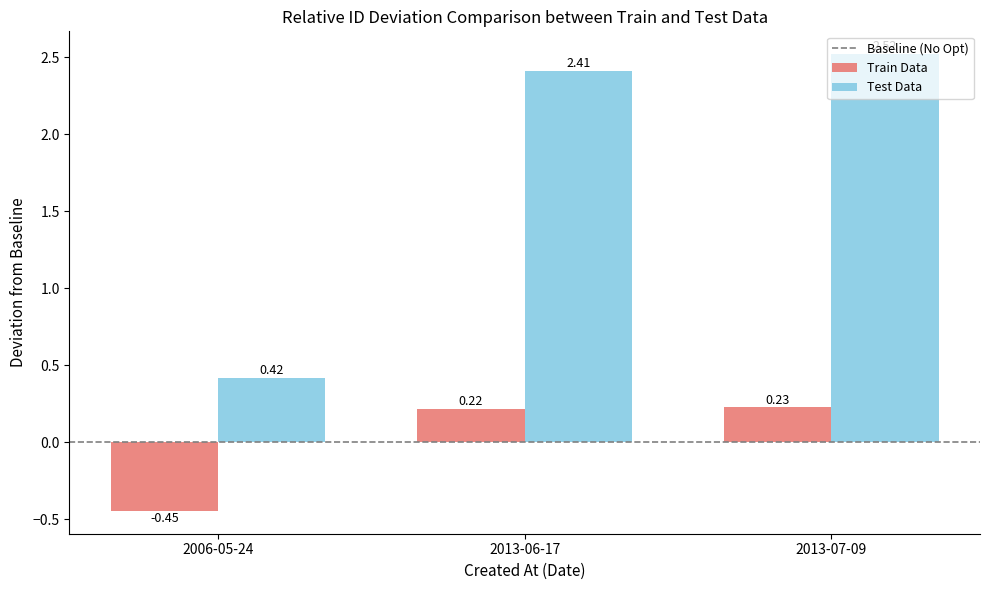

Is the value of Test Data at 2013-07-09 greater than the value of Train Data at 2013-07-09?

Yes